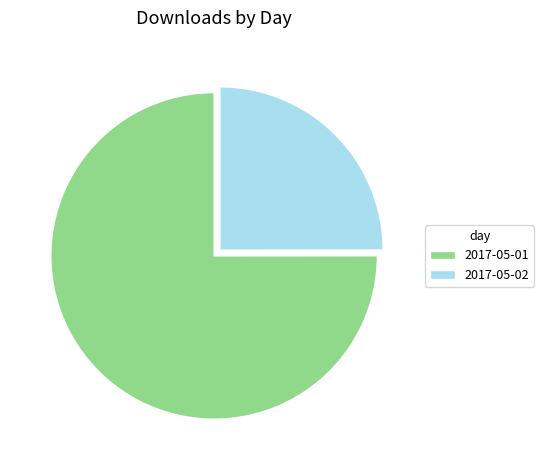

Is the sum of 2017-05-02 and 2017-05-01 greater than half?

Yes